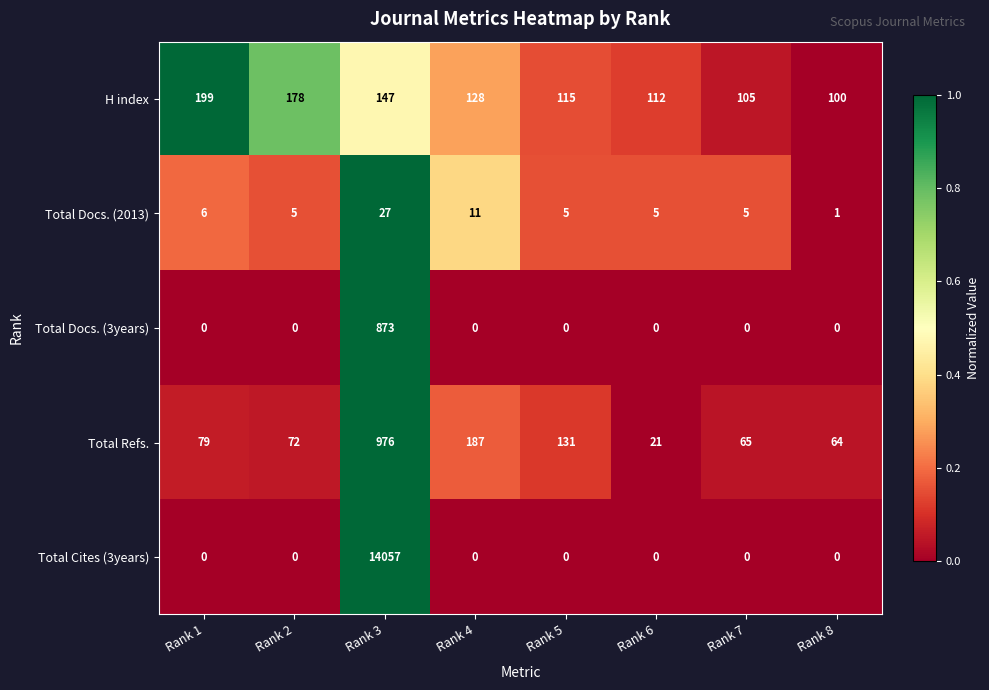

What is the difference between the highest and lowest values at Rank 4?

187